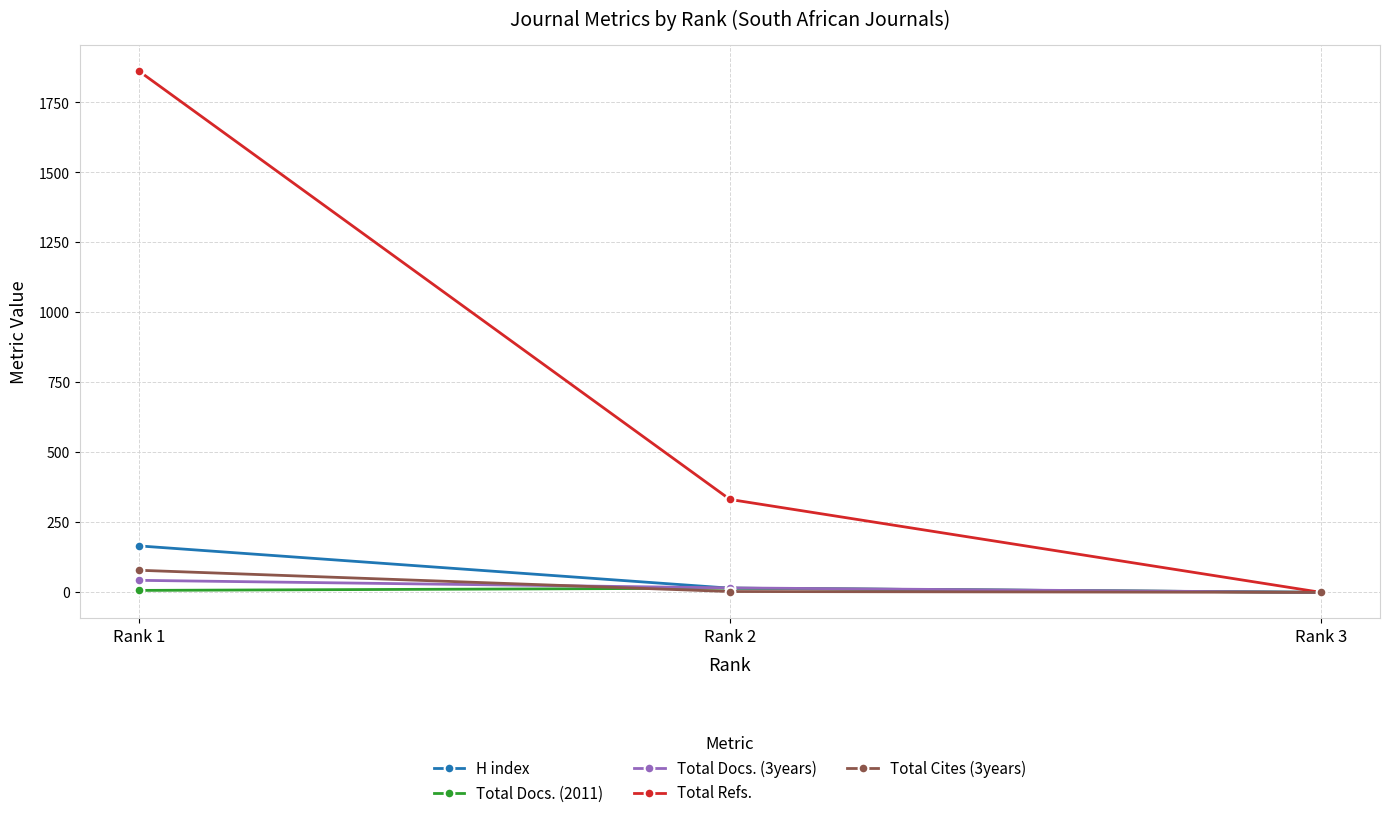

At which label does Total Refs. first exceed 332?

Rank 1